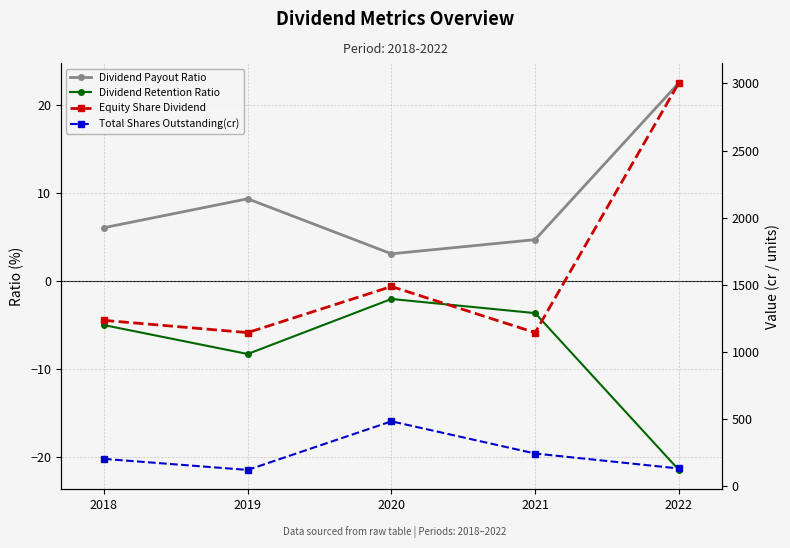

What is the sum of all Total Shares Outstanding(cr) values?

1190.2